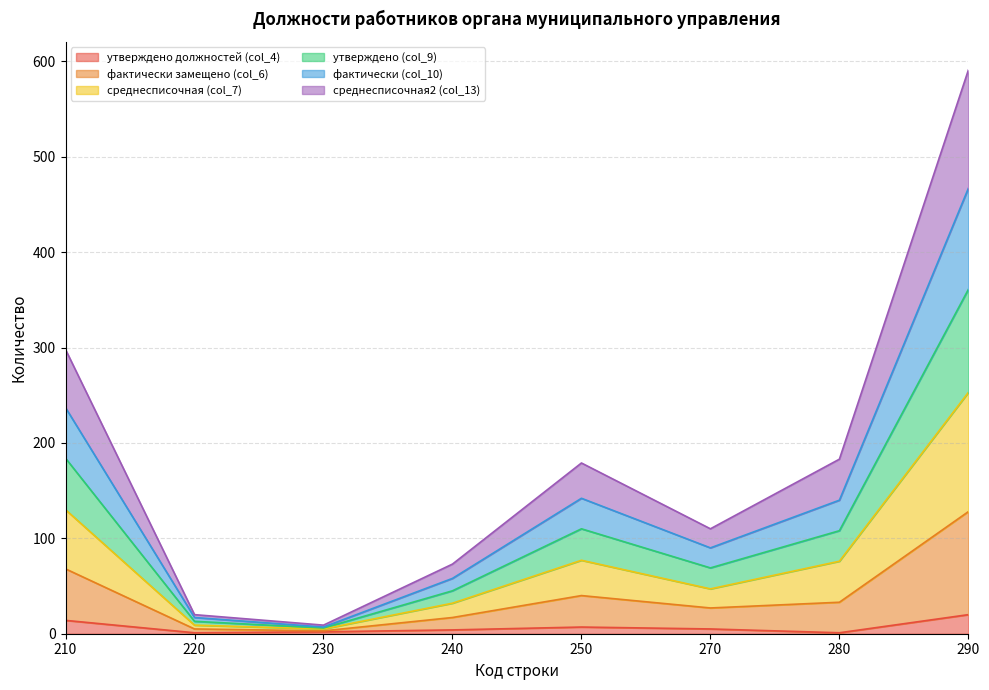

At which label does фактически (col_10) reach its minimum?

230